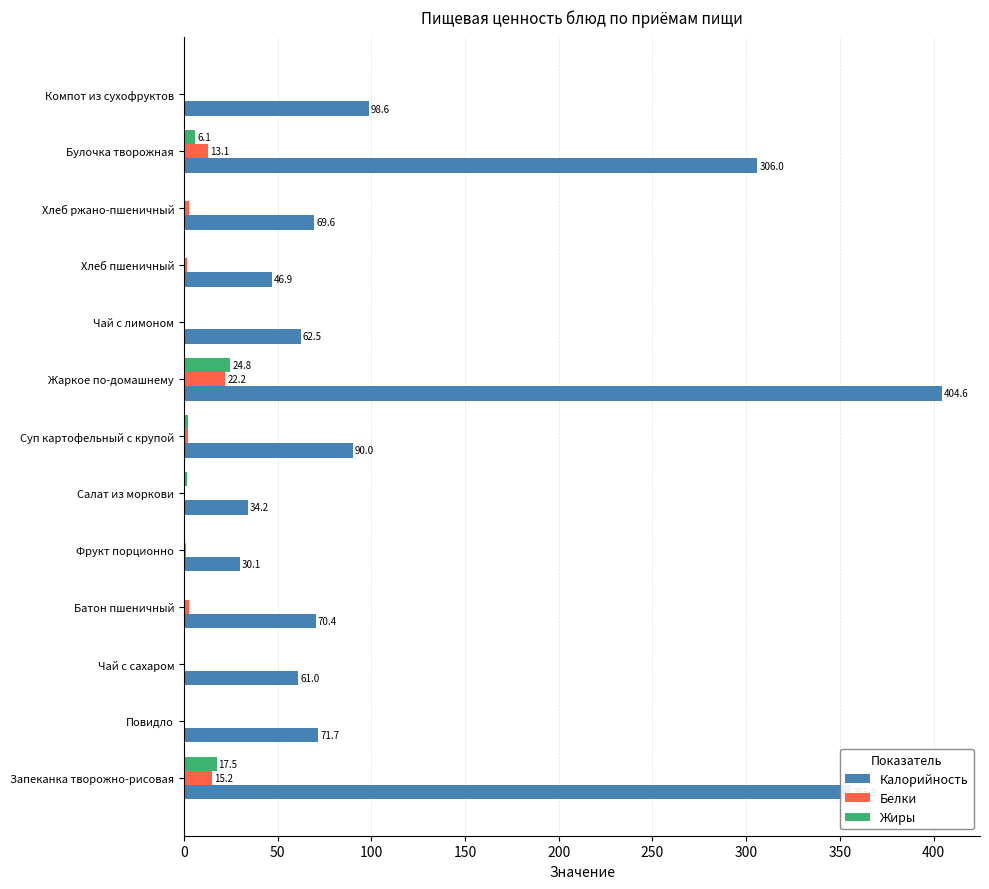

At which category is the sum across all series the highest?

Жаркое по-домашнему